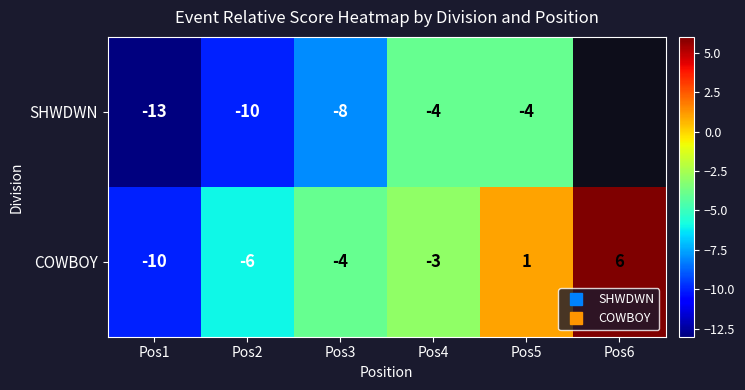

At which label does SHWDWN reach its peak?

Pos4